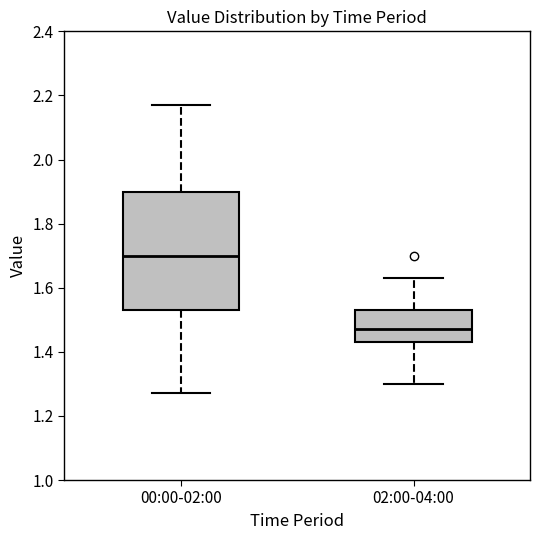

Reading left to right, transcribe this box plot: for each box, give where its median line is, the range the box spans, and where its two whiskers end, as read against the y-axis. The values are not printed on the chart, so give them approximately, as read against the axis.

00:00-02:00: median 1.70, box 1.54 to 1.90, whiskers 1.28 to 2.18
02:00-04:00: median 1.48, box 1.44 to 1.54, whiskers 1.30 to 1.64